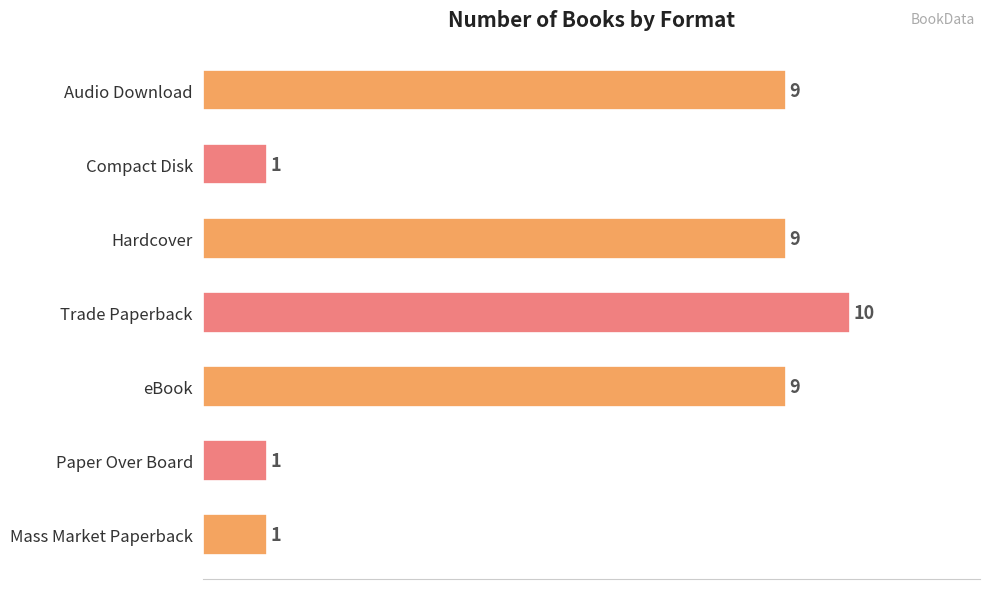

The value at Hardcover is 9. True or false?

True